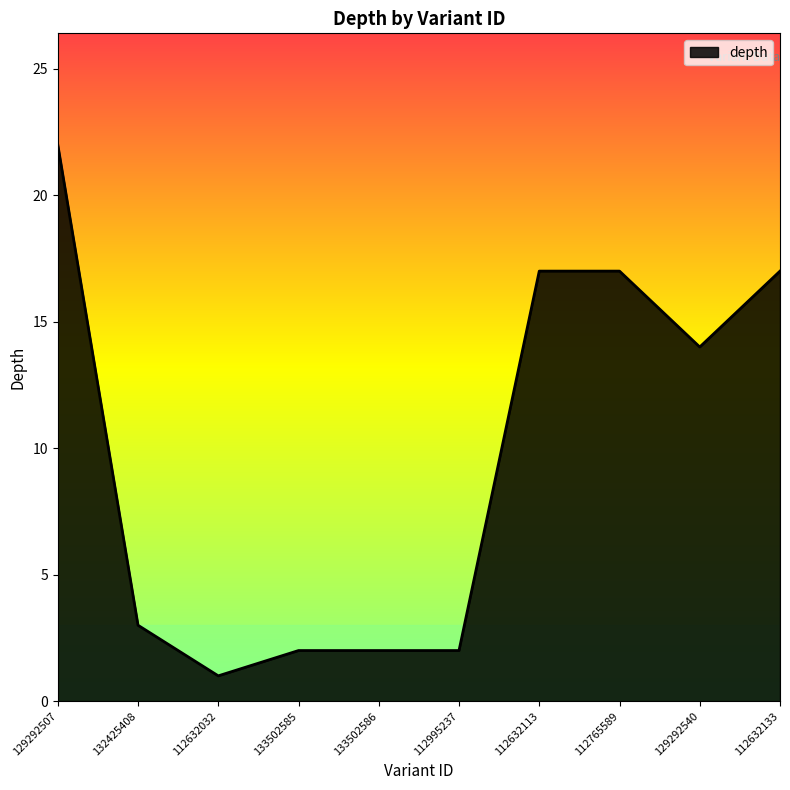

Reading right to left, what are all the values shown in this chart?

17	14	17	17	2	2	2	1	3	22